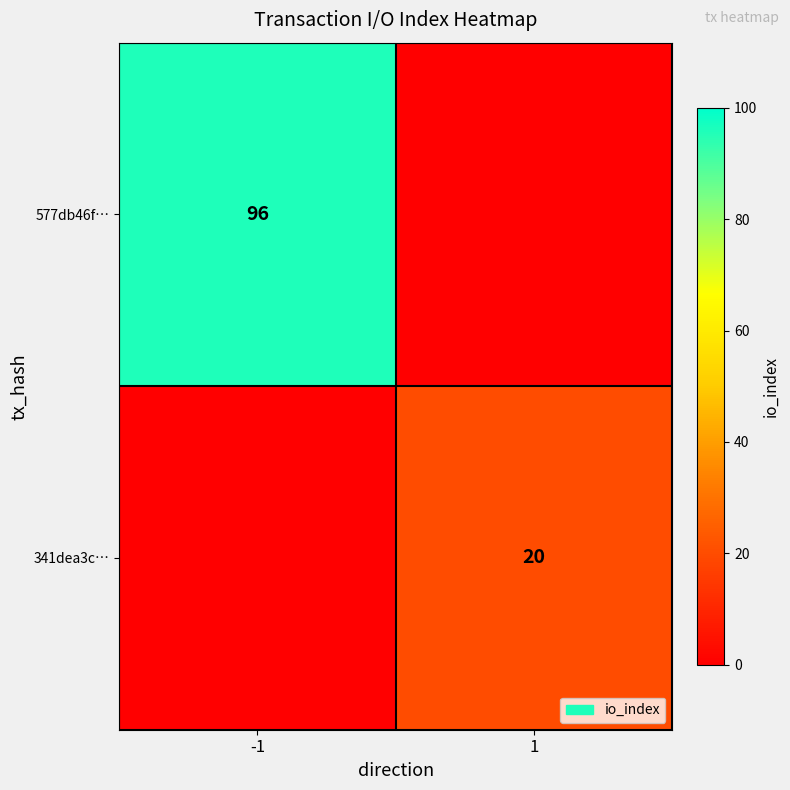

Is the value of 341dea3c… at 1 greater than the value of 577db46f… at -1?

No